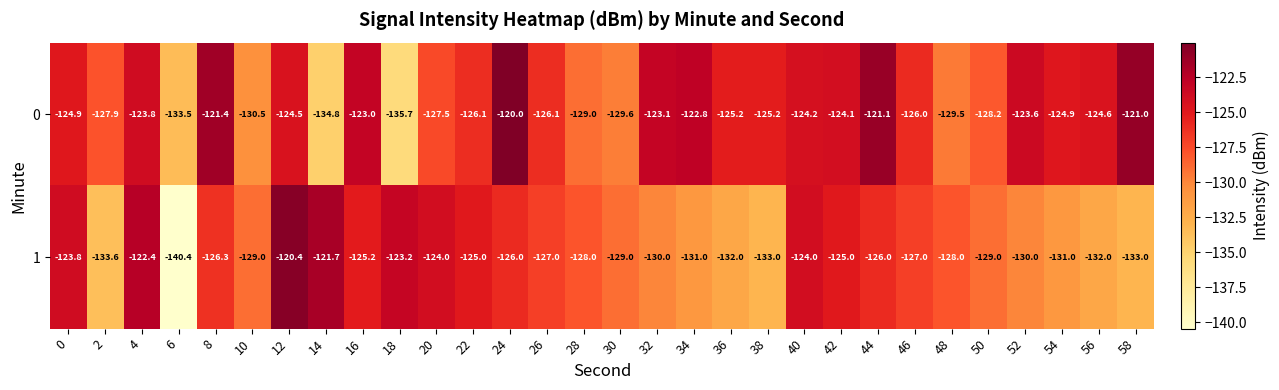

What is the sum of the 1 values at 18 and 26?

-250.2